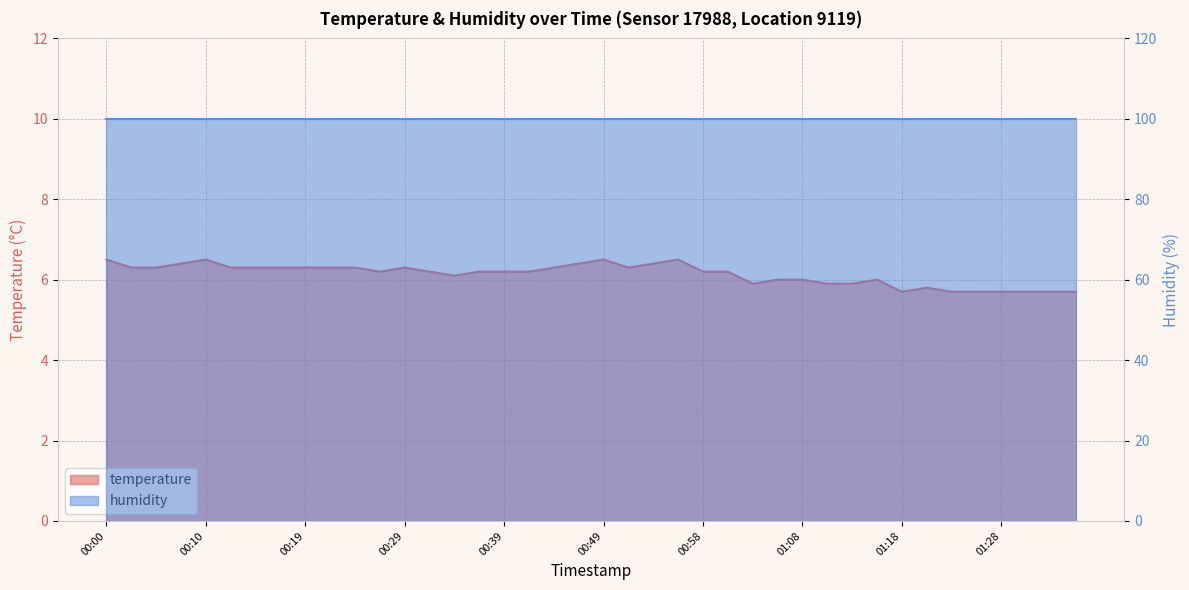

Count the values in the range 5 to 6.

14